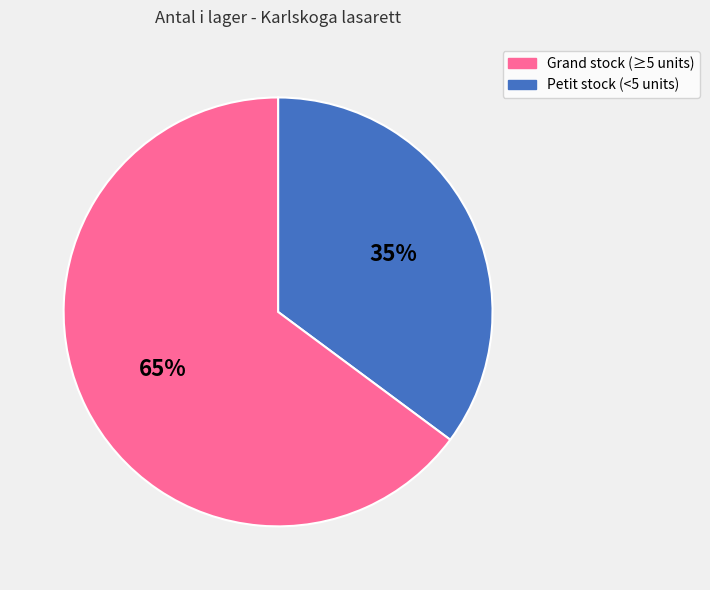

To the nearest percent, what is the difference between the largest and smallest slice percentages?

30%